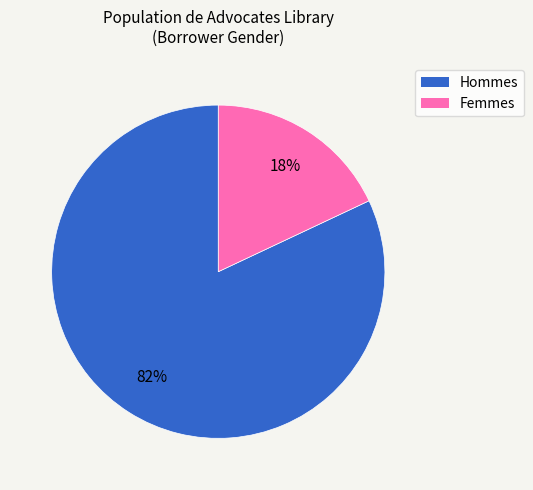

Does any single category account for the majority?

Yes